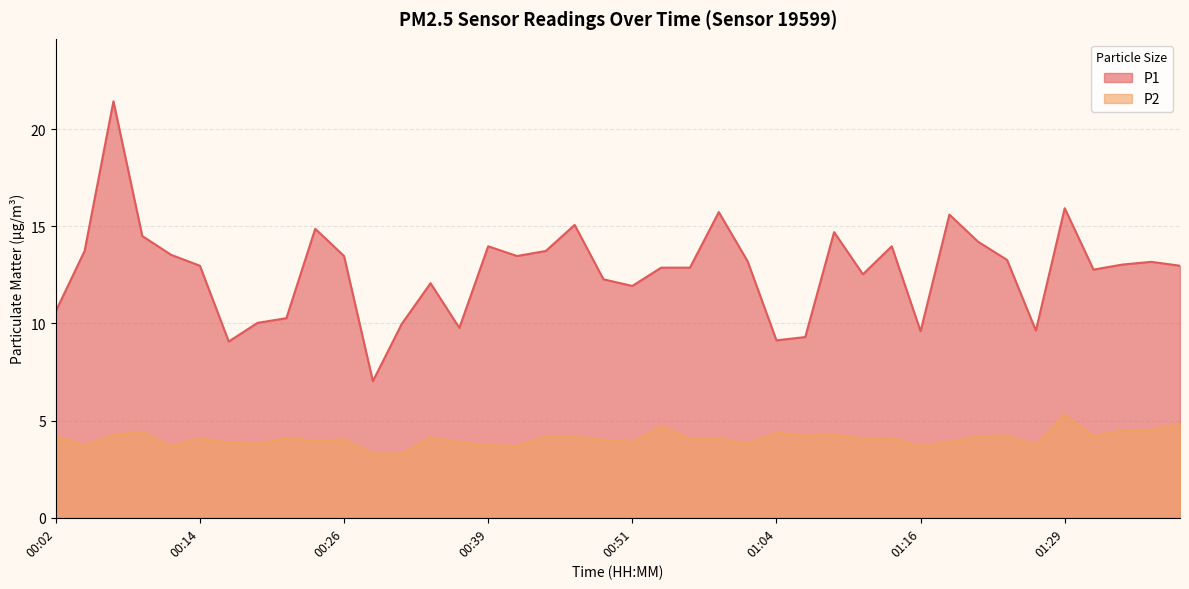

At which category does P2 reach its first local peak?

00:09